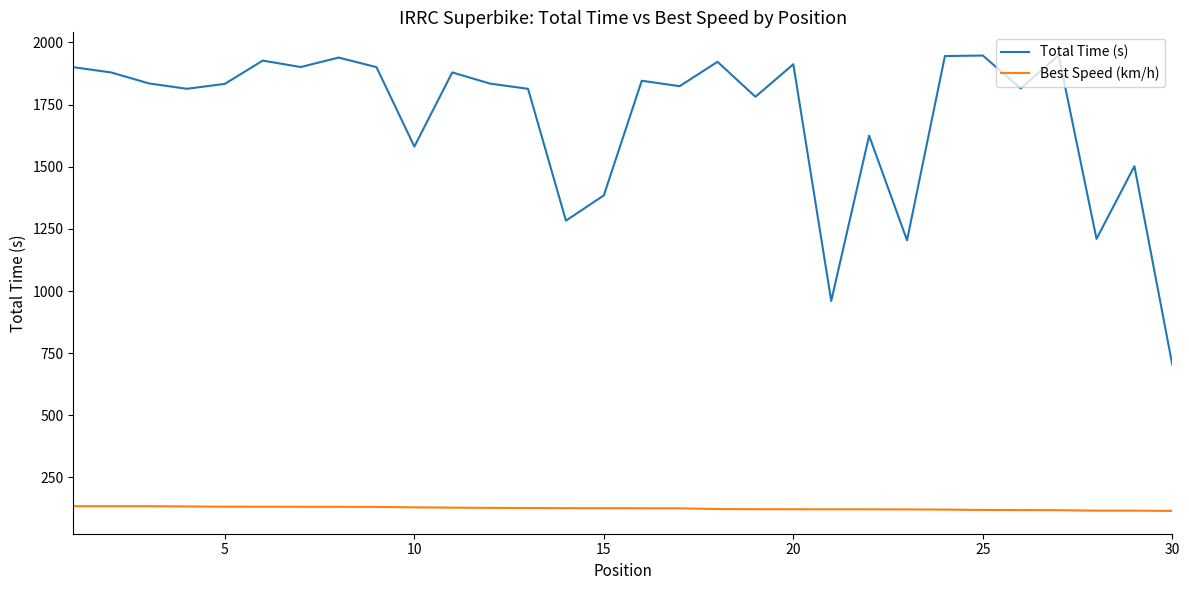

What is the difference between the maximum and second lowest values in the Total Time (s) series?

989.0